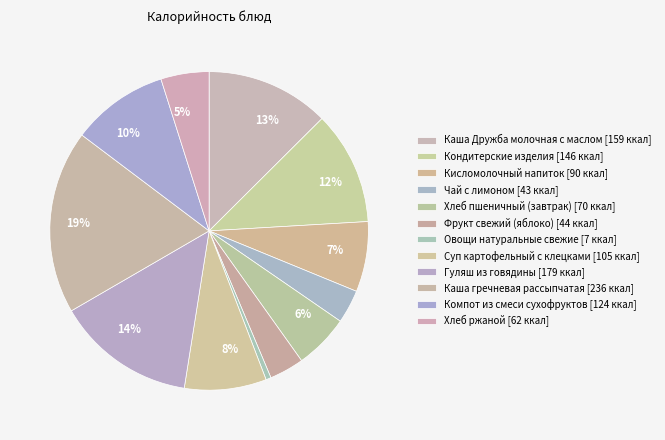

How many slices are in this pie chart?

12